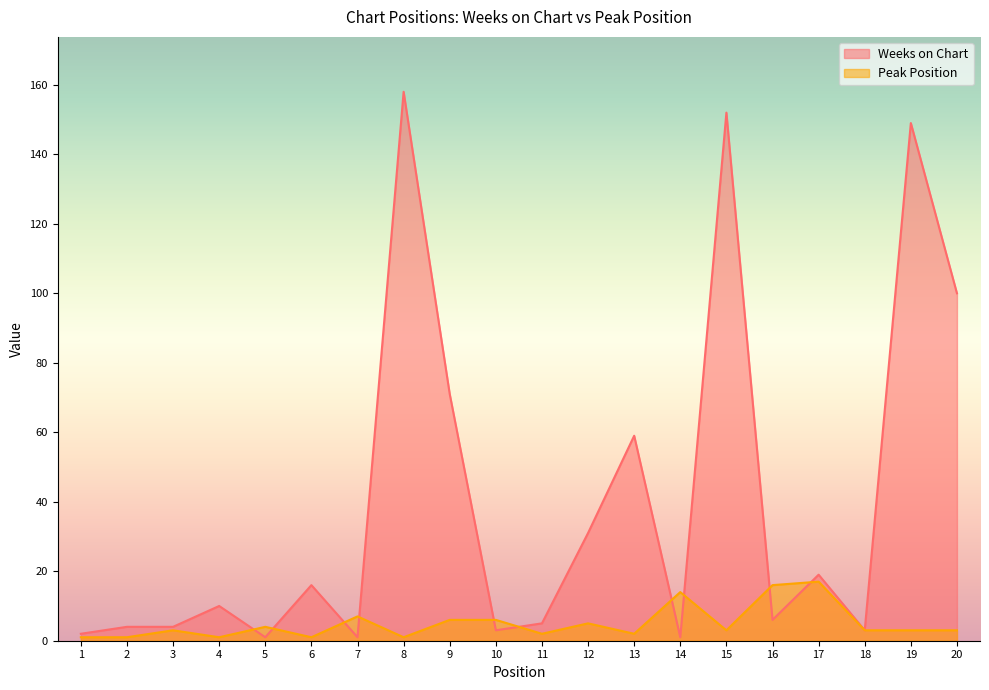

Rank the series by their maximum value, from highest to lowest.

Weeks on Chart, Peak Position